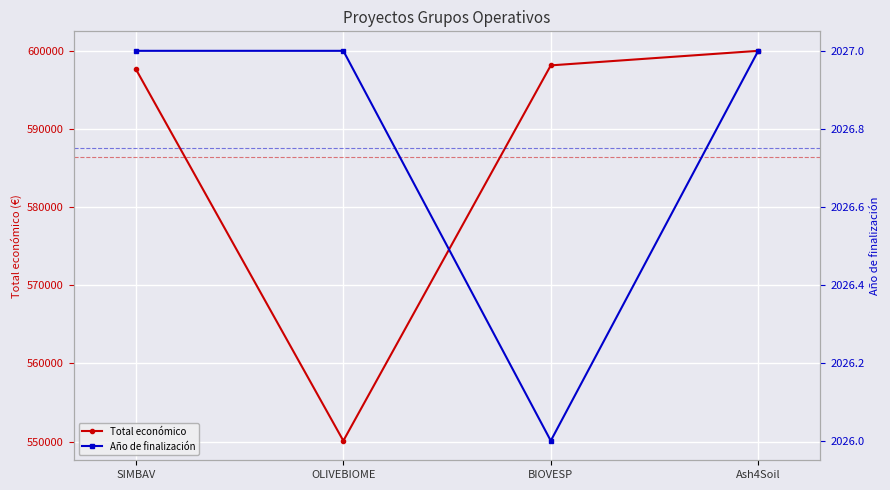

Where does the Total económico series first go above 598139?

Ash4Soil